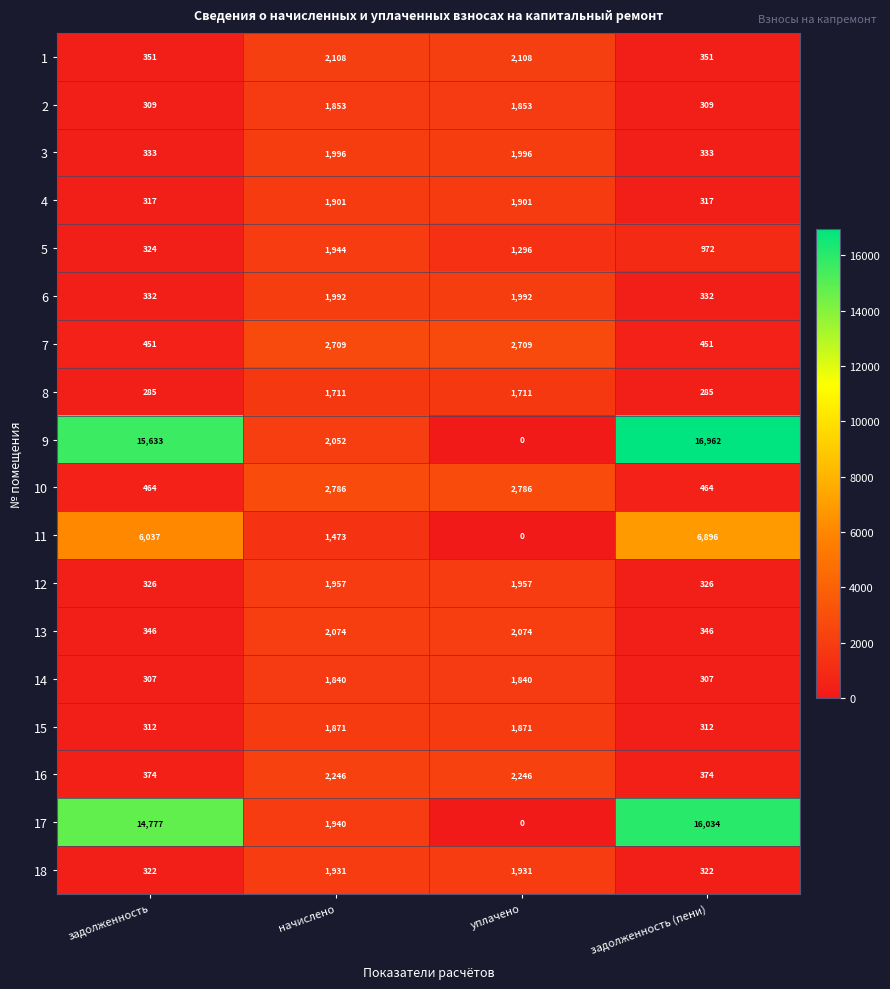

Which category has the highest value across all series?

задолженность (пени)